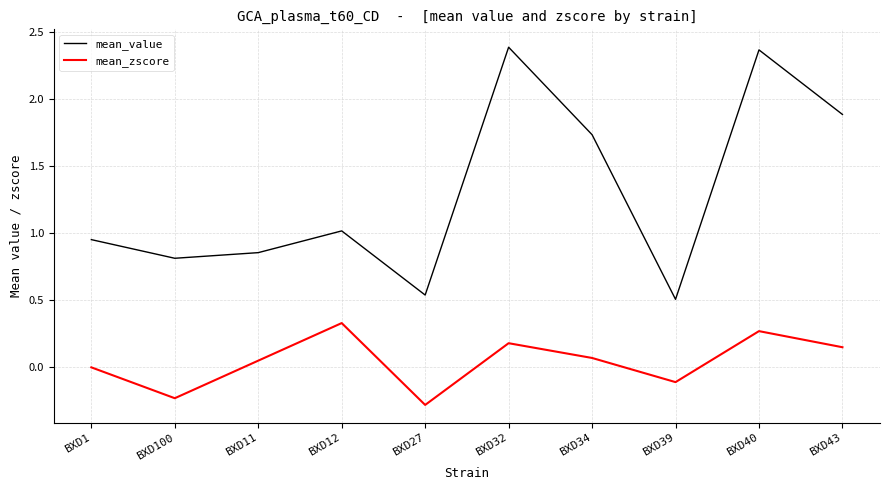

What are all the series names shown in the legend?

mean_value, mean_zscore